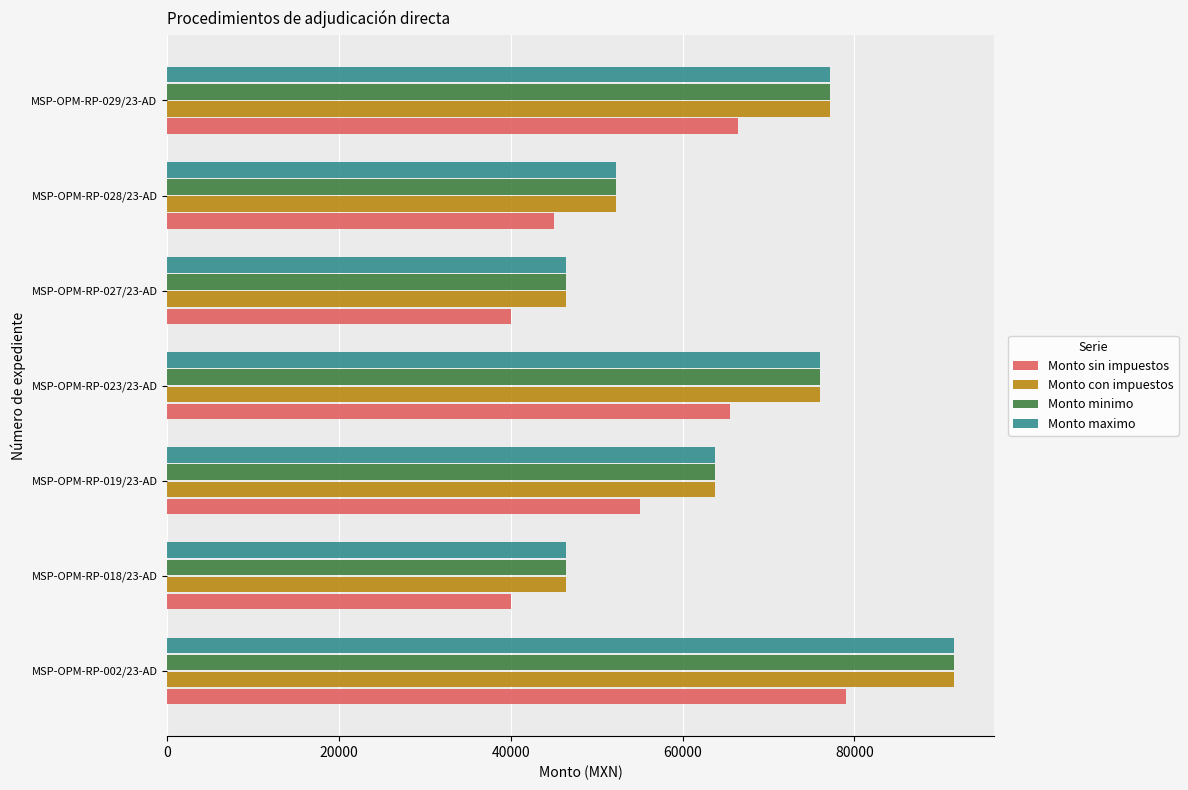

What is the difference between the Monto maximo values at MSP-OPM-RP-019/23-AD and MSP-OPM-RP-027/23-AD?

17400